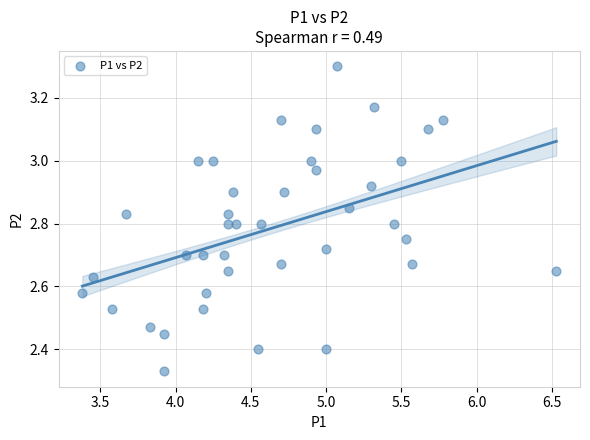

What is the range of Y values (max minus min)?

1.0